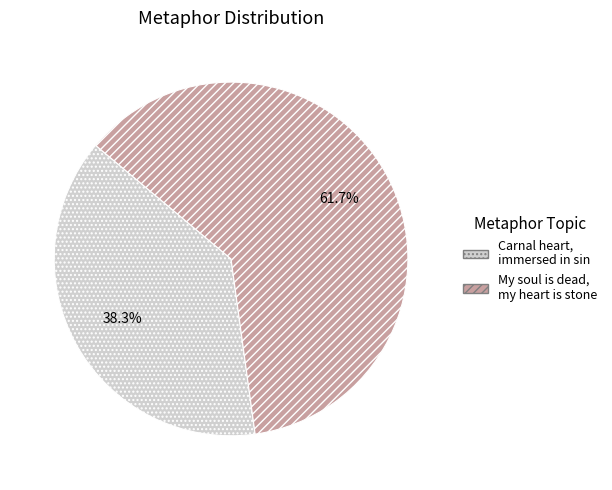

True or false: My soul is dead, my heart is stone accounts for 48% of the total.

False